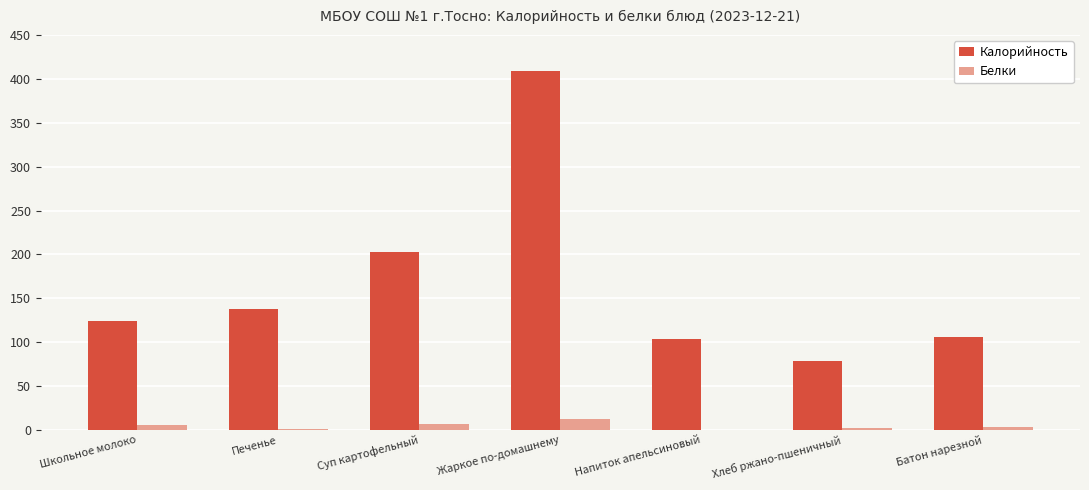

What is the total value across all series at Жаркое по-домашнему?

420.9